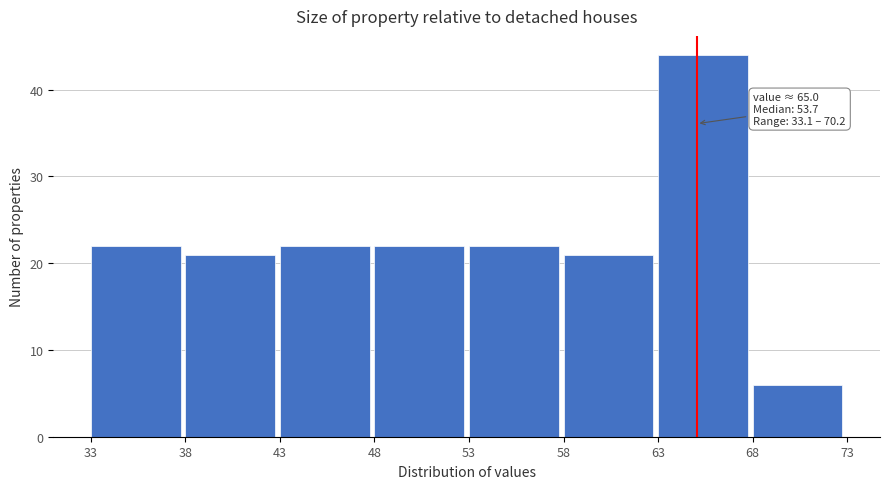

Which range on the x-axis has the tallest bar?

63 to 68